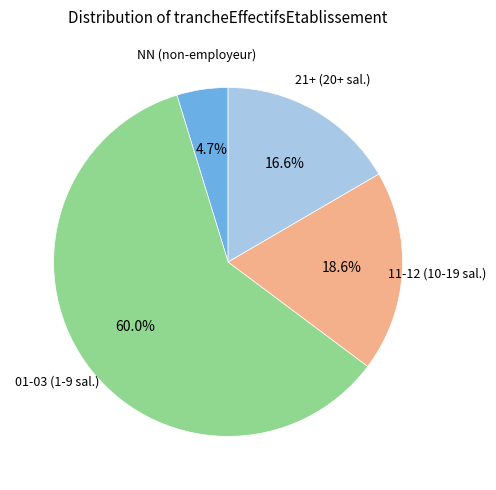

Does any single category account for the majority?

Yes